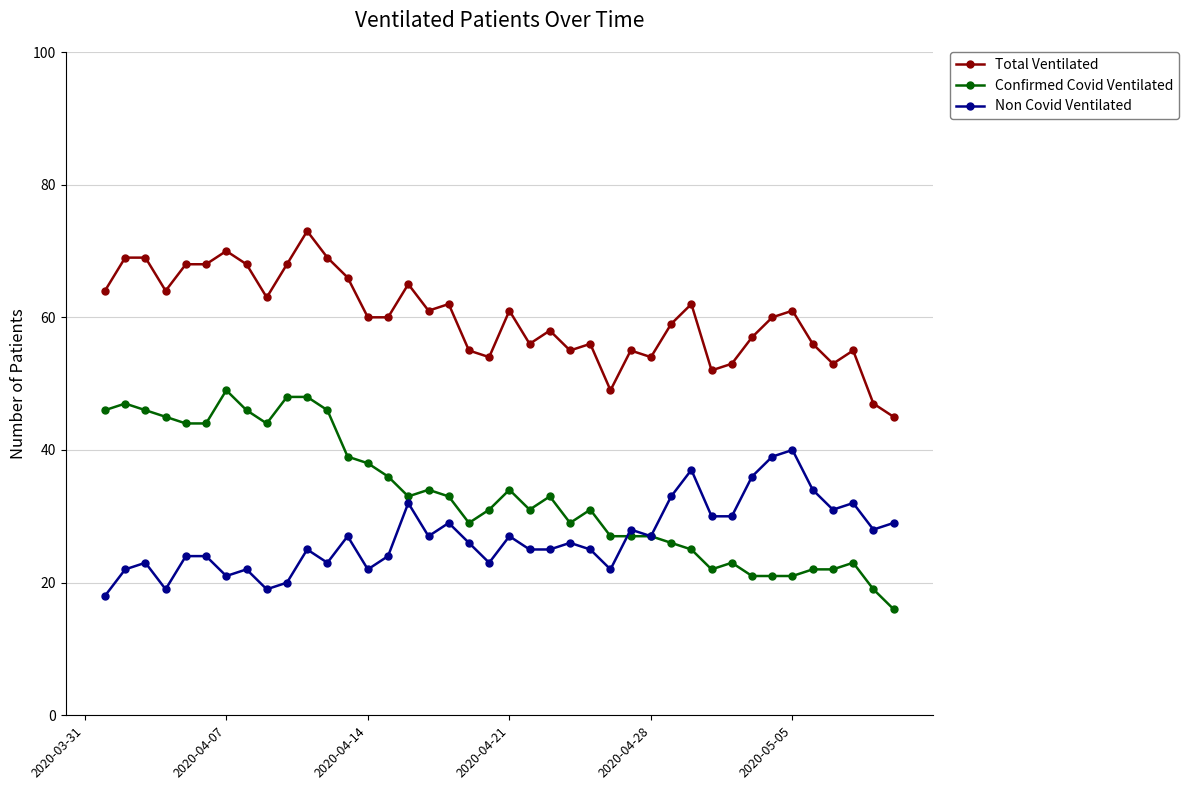

Which series has the widest spread of values?

Confirmed Covid Ventilated